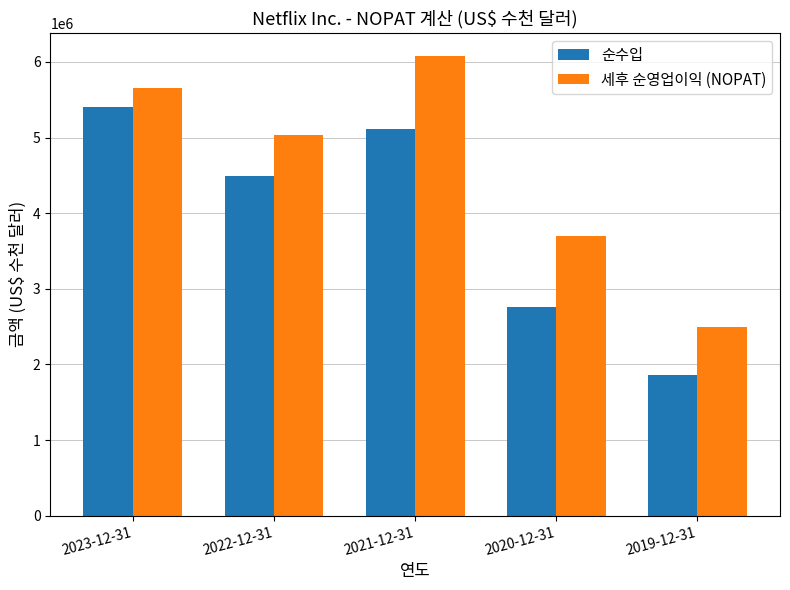

What is the spread (max minus min) of values at 2020-12-31?

932258